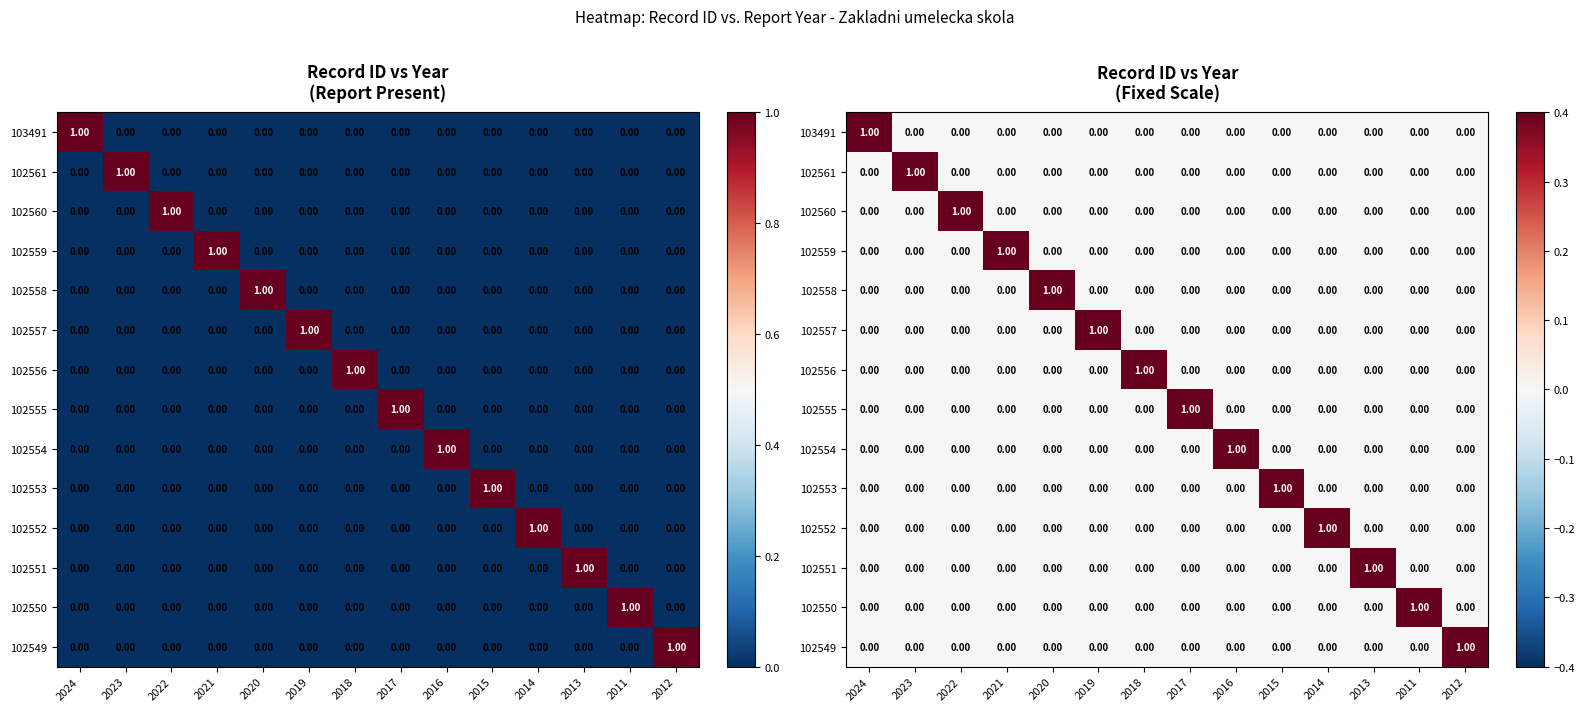

Rank the categories by 102549 value from highest to lowest.

2012, 2024, 2023, 2022, 2021, 2020, 2019, 2018, 2017, 2016, 2015, 2014, 2013, 2011